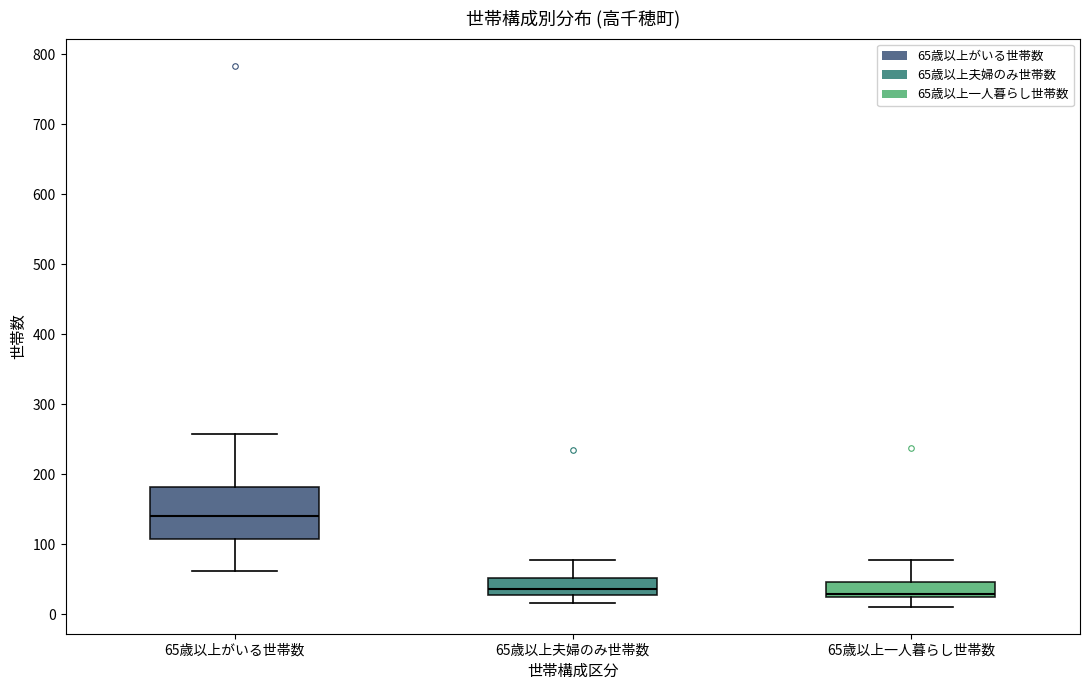

Reading left to right, read every box against the y-axis: the position of its median line, the range the box covers, and the ends of its whiskers. The values are not printed on the chart, so give them approximately, as read against the axis.

65歳以上がいる世帯数: median 140, box 110 to 180, whiskers 60 to 260
65歳以上夫婦のみ世帯数: median 40, box 30 to 50, whiskers 20 to 80
65歳以上一人暮らし世帯数: median 30 (just above the box's lower edge), box 30 to 50, whiskers 10 to 80